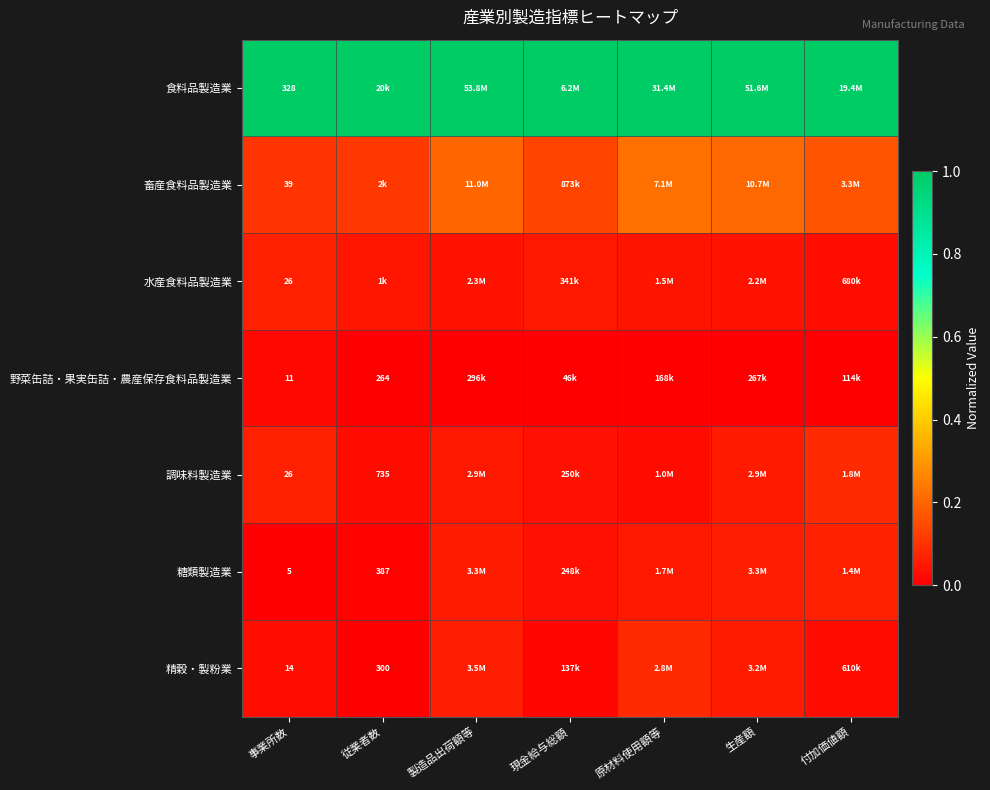

Is the value of 精穀・製粉業 at 事業所数 greater than the value of 糖類製造業 at 従業者数?

No